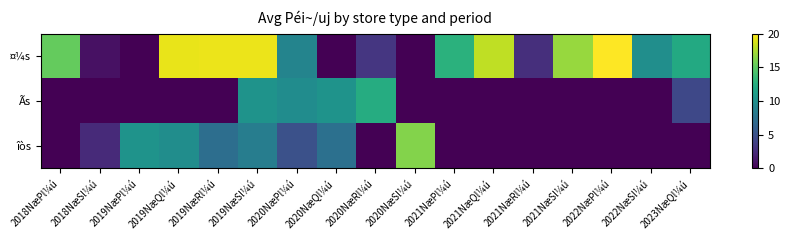

Reading left to right, transcribe all the data shown in this chart.

¤¼s: 2018NæPl¼ú=15.3	2018NæSl¼ú=0.9	2019NæPl¼ú=0.0	2019NæQl¼ú=19.3	2019NæRl¼ú=19.4	2019NæSl¼ú=19.4	2020NæPl¼ú=9.0	2020NæQl¼ú=0.0	2020NæRl¼ú=3.2	2020NæSl¼ú=0.0	2021NæPl¼ú=12.8	2021NæQl¼ú=18.1	2021NæRl¼ú=2.7	2021NæSl¼ú=16.9	2022NæPl¼ú=20.0	2022NæSl¼ú=9.9	2023NæQl¼ú=12.1
Ãs: 2018NæPl¼ú=0.0	2018NæSl¼ú=0.0	2019NæPl¼ú=0.0	2019NæQl¼ú=0.0	2019NæRl¼ú=0.0	2019NæSl¼ú=10.3	2020NæPl¼ú=9.7	2020NæQl¼ú=10.3	2020NæRl¼ú=12.4	2020NæSl¼ú=0.0	2021NæPl¼ú=0.0	2021NæQl¼ú=0.0	2021NæRl¼ú=0.0	2021NæSl¼ú=0.0	2022NæPl¼ú=0.0	2022NæSl¼ú=0.0	2023NæQl¼ú=4.3
îòs: 2018NæPl¼ú=0.0	2018NæSl¼ú=2.4	2019NæPl¼ú=10.3	2019NæQl¼ú=9.8	2019NæRl¼ú=7.2	2019NæSl¼ú=8.5	2020NæPl¼ú=5.0	2020NæQl¼ú=7.4	2020NæRl¼ú=0.0	2020NæSl¼ú=16.3	2021NæPl¼ú=0.0	2021NæQl¼ú=0.0	2021NæRl¼ú=0.0	2021NæSl¼ú=0.0	2022NæPl¼ú=0.0	2022NæSl¼ú=0.0	2023NæQl¼ú=0.0